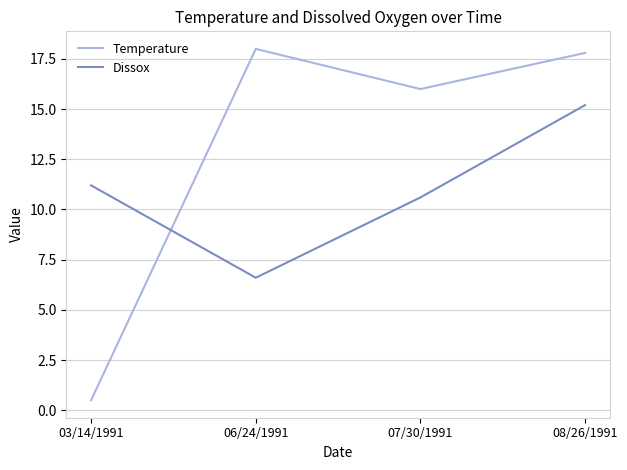

Which label corresponds to the largest value in the chart?

06/24/1991